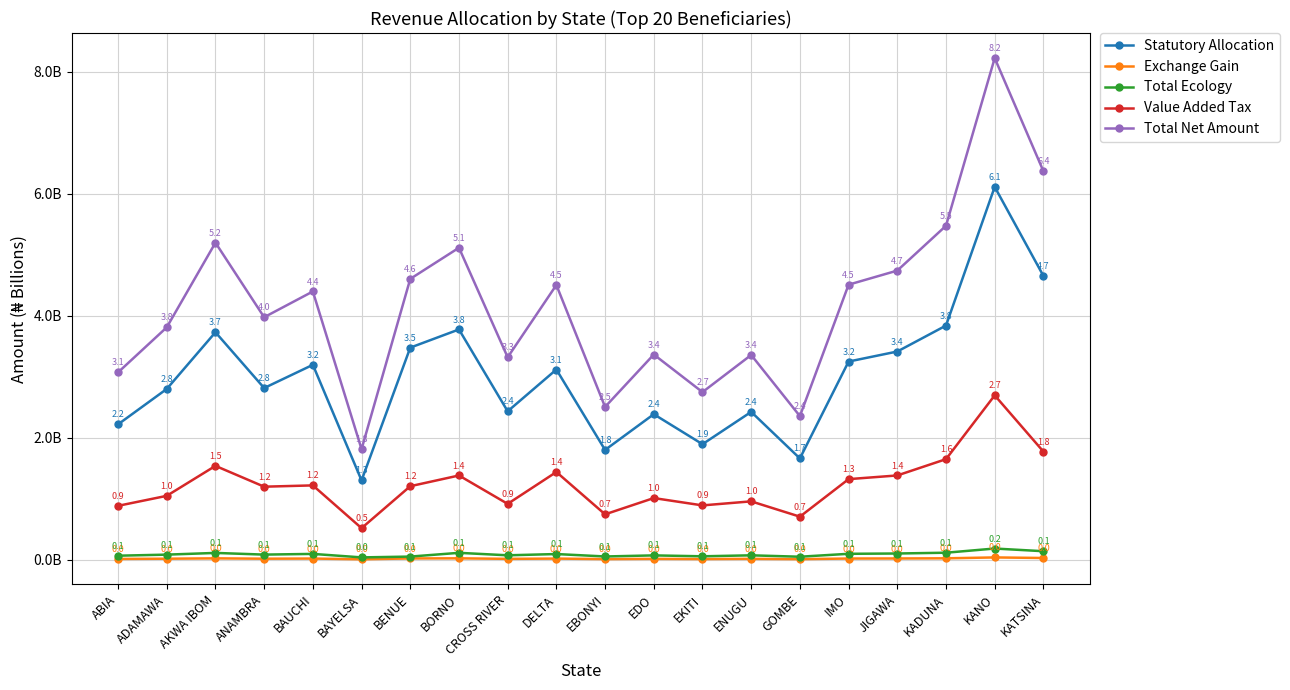

What are all the series names shown in the legend?

Statutory Allocation, Exchange Gain, Total Ecology, Value Added Tax, Total Net Amount